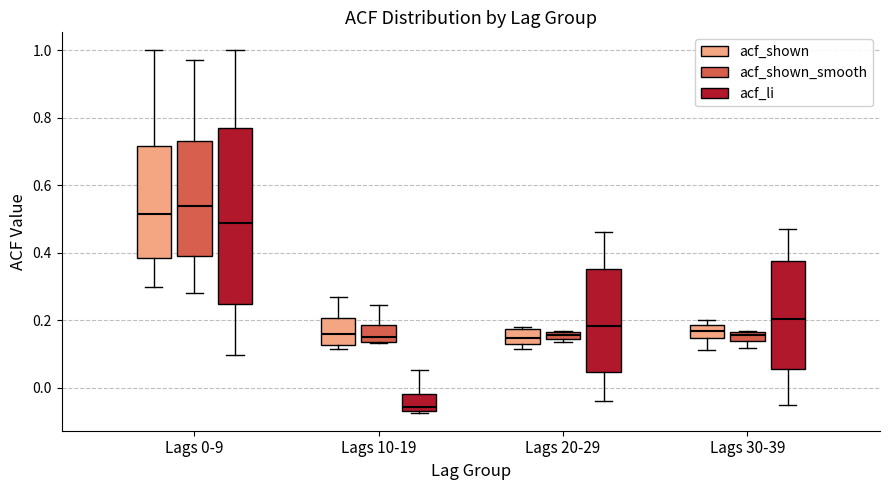

Which box's median line is the lowest?

Lags 10-19 (acf_li)